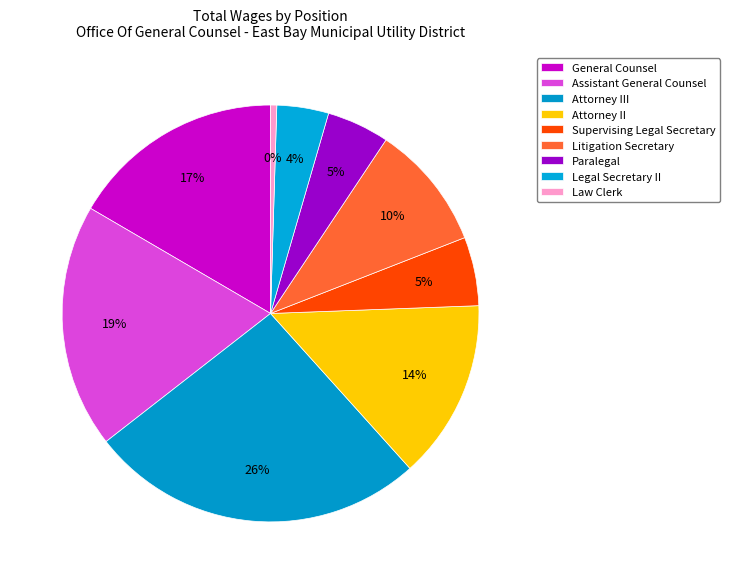

Count the number of slices in the pie.

9